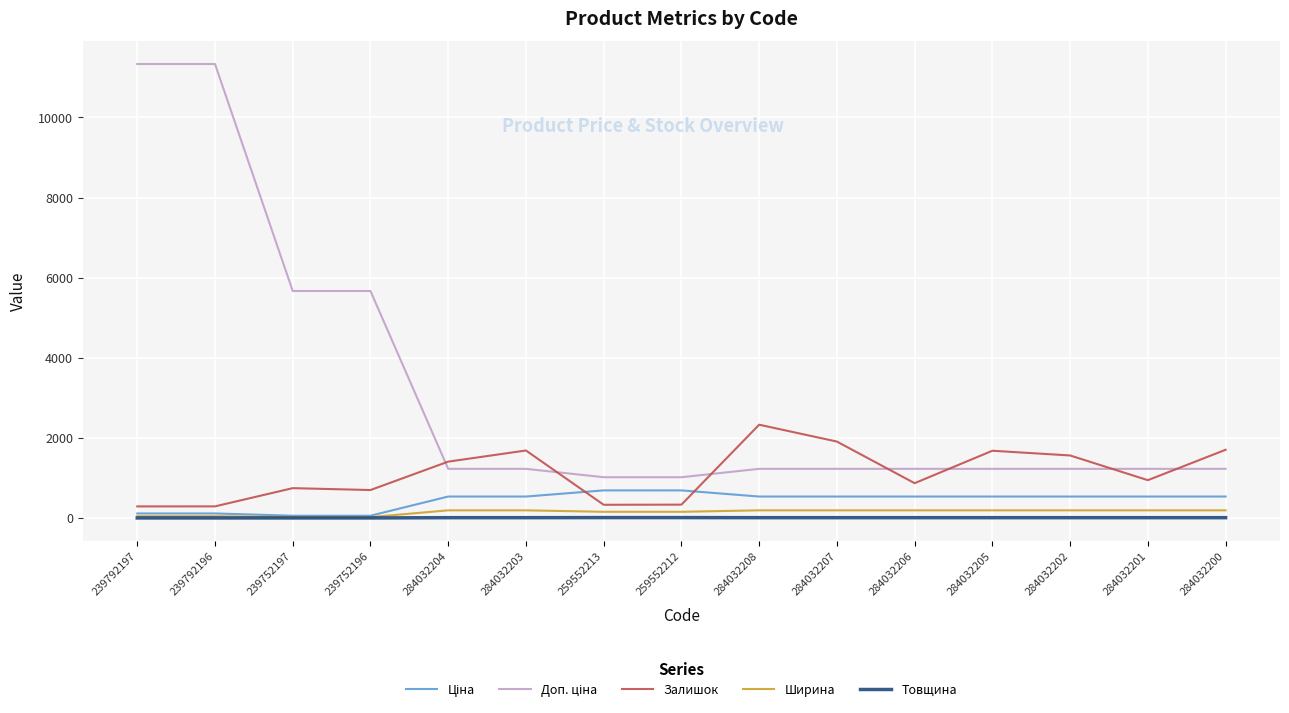

The value of Залишок at 284032205 is 1679.0. True or false?

True